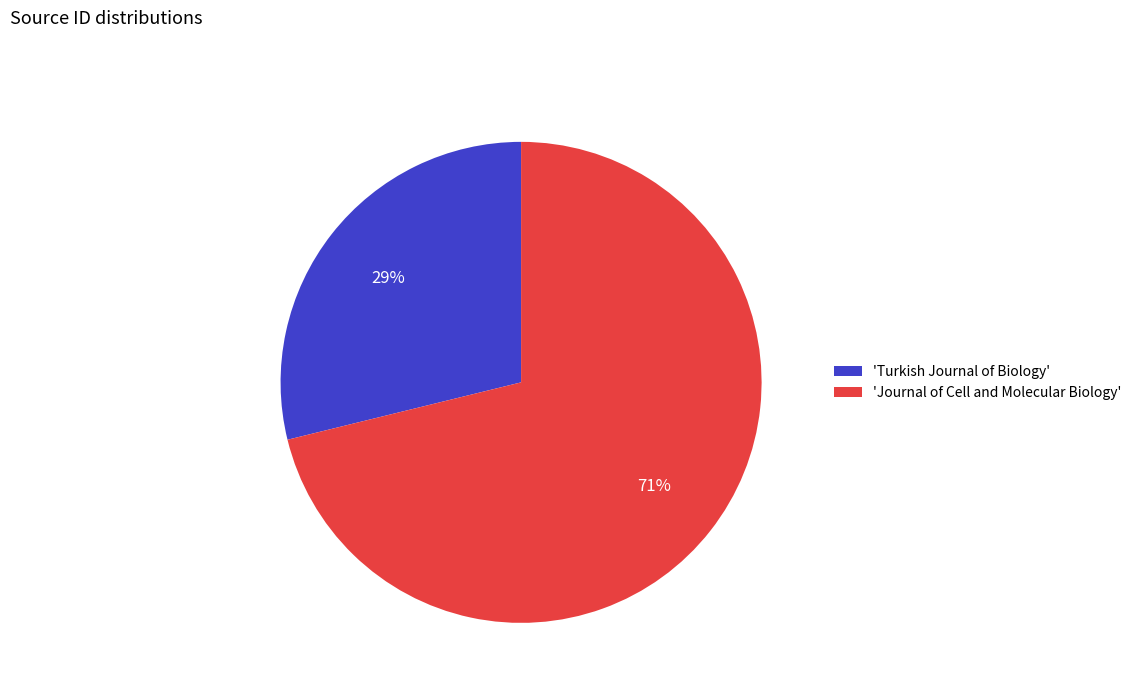

Which has a higher value, 'Journal of Cell and Molecular Biology' or 'Turkish Journal of Biology'?

'Journal of Cell and Molecular Biology'